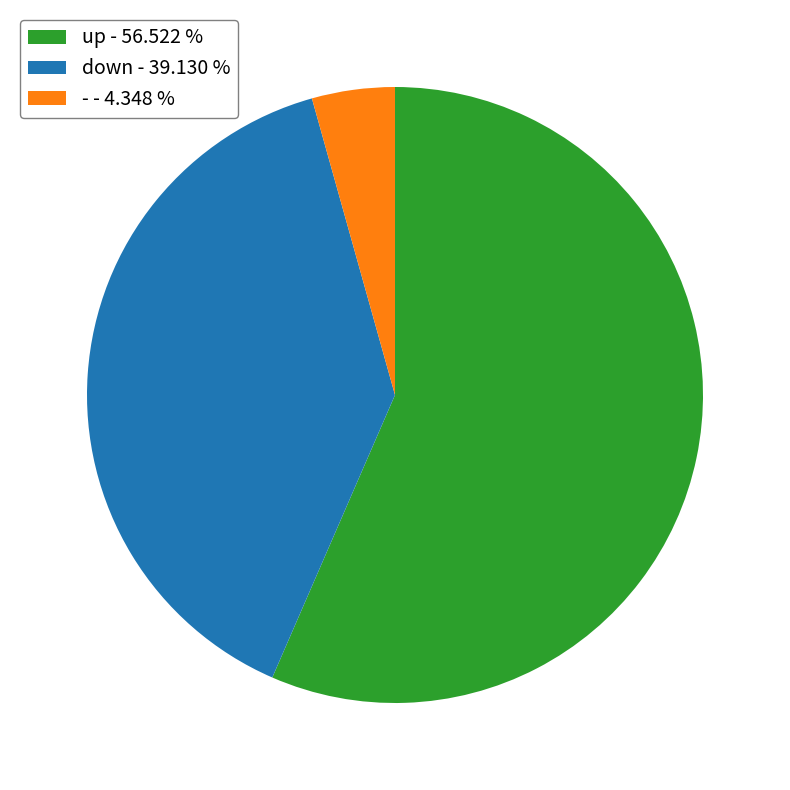

How many segments does this pie chart have?

3